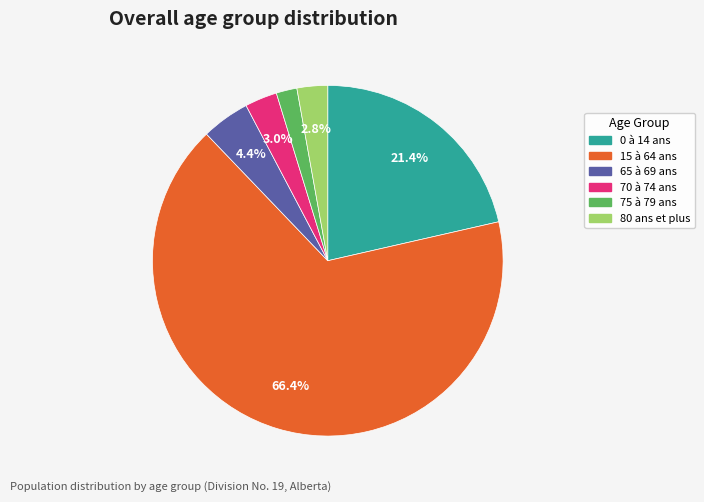

To the nearest percent, what is the combined percentage of 15 à 64 ans and 0 à 14 ans?

88%